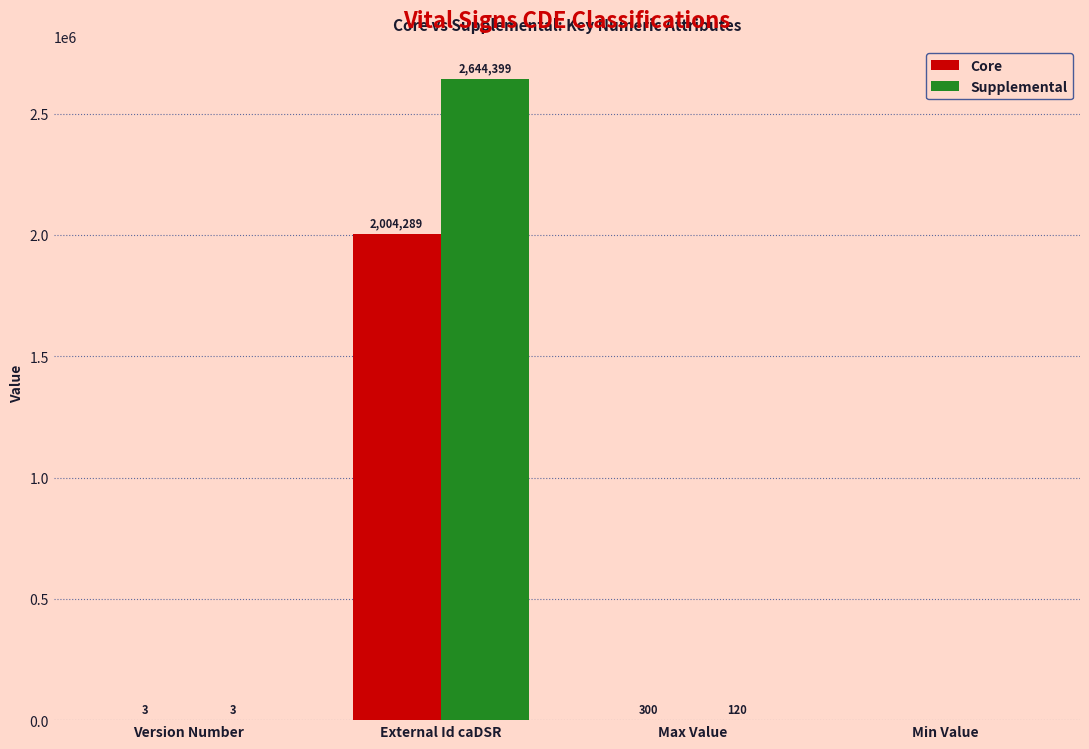

Where is Core nearest to the value 1002144?

Max Value